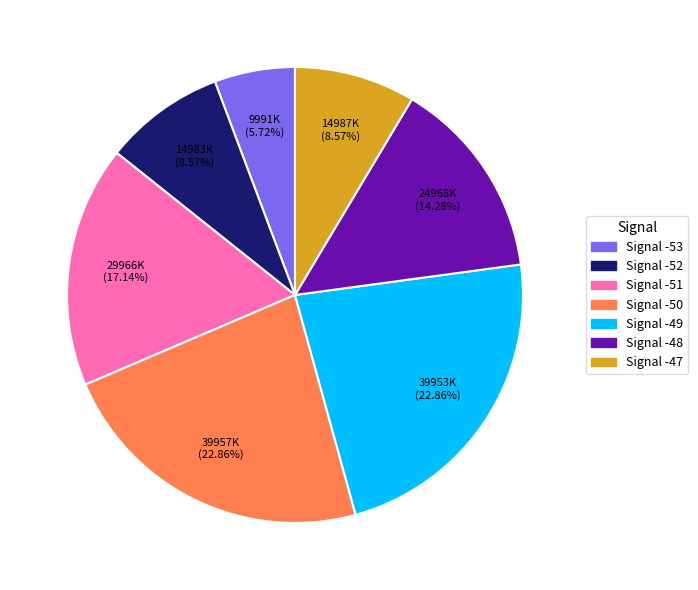

Is there a majority slice in this chart?

No